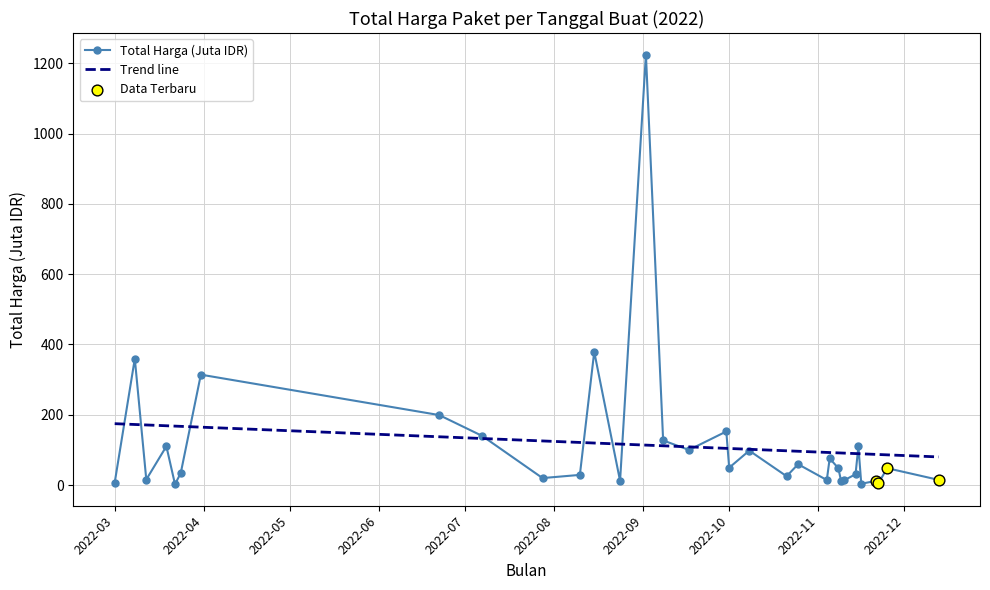

Which series has the largest range (max minus min)?

Total Harga (Juta IDR)